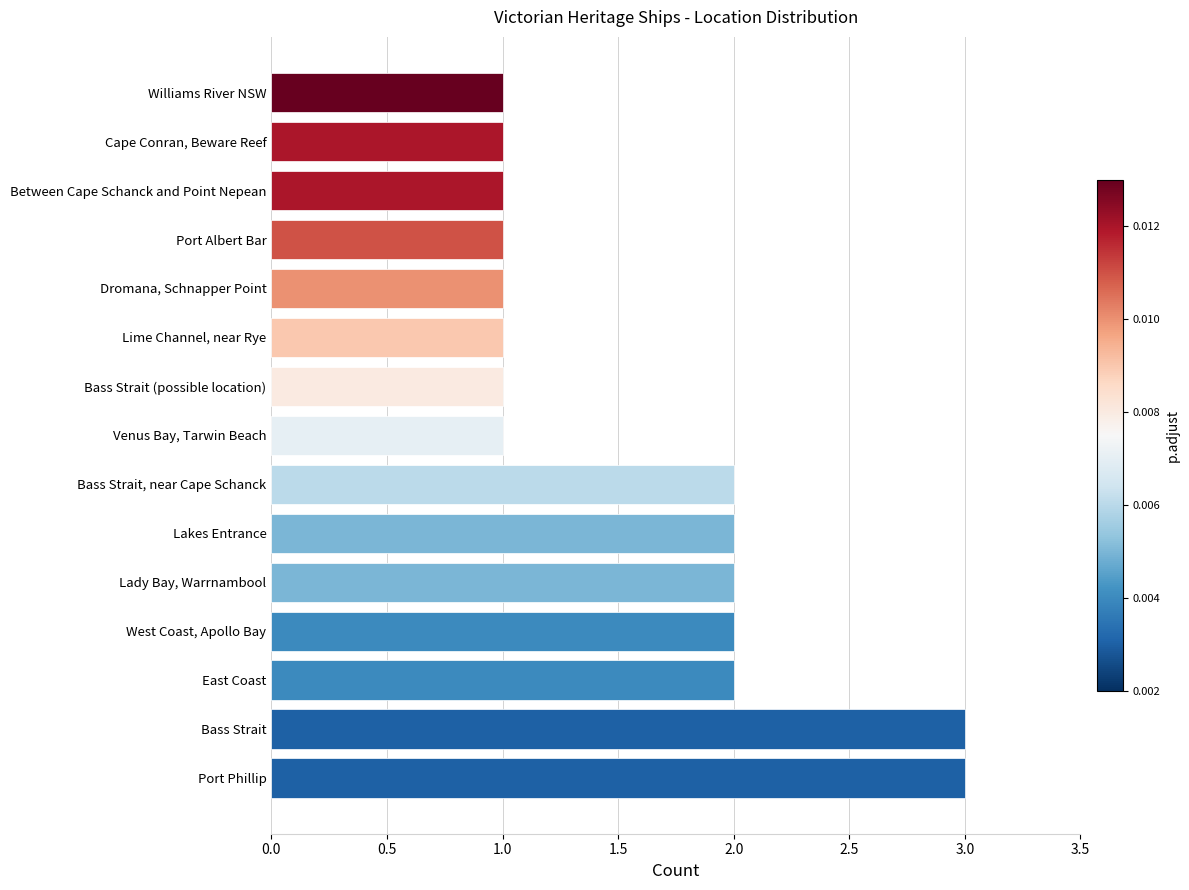

What is the ratio of the value at Lime Channel, near Rye to the value at Bass Strait?

0.3